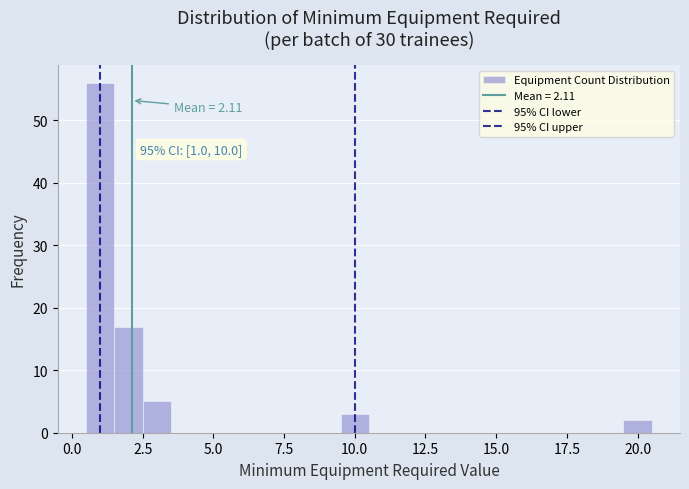

Read against the x-axis, roughly where is the centre of the tallest bar?

1.0